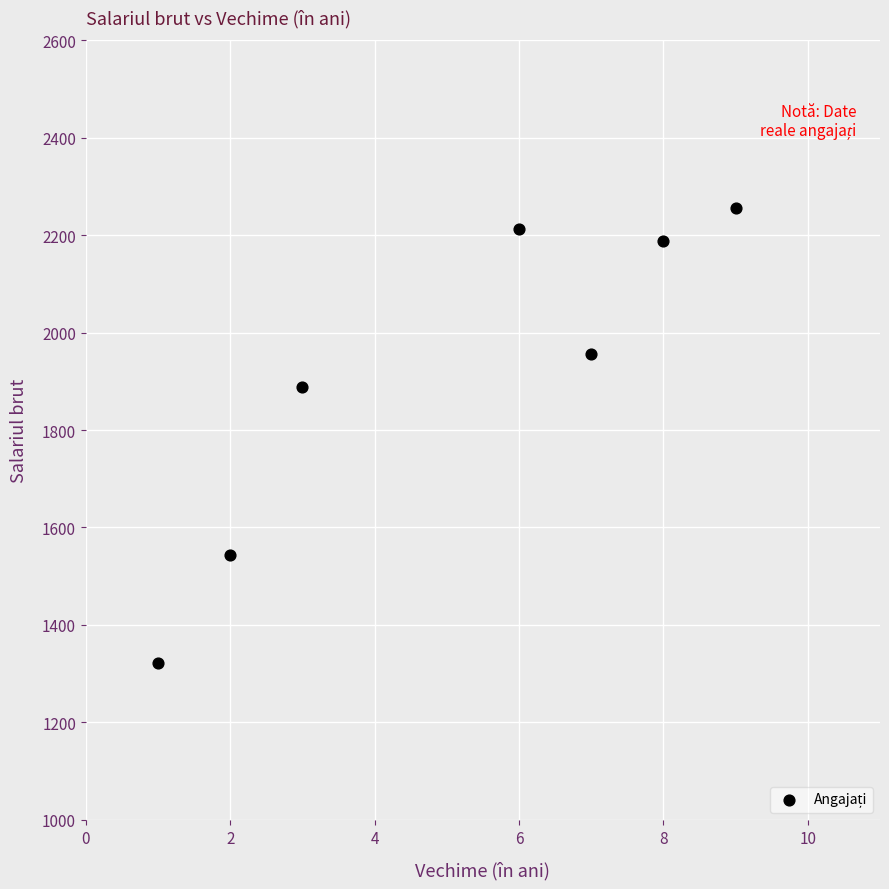

What Y value in the scatter plot is closest to 1789?

1888